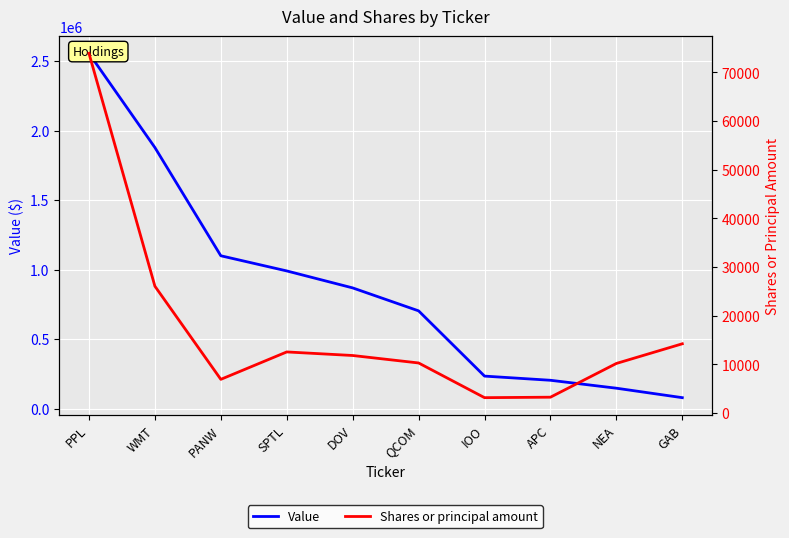

What is the difference between the maximum and minimum values in the Value series?

2475000